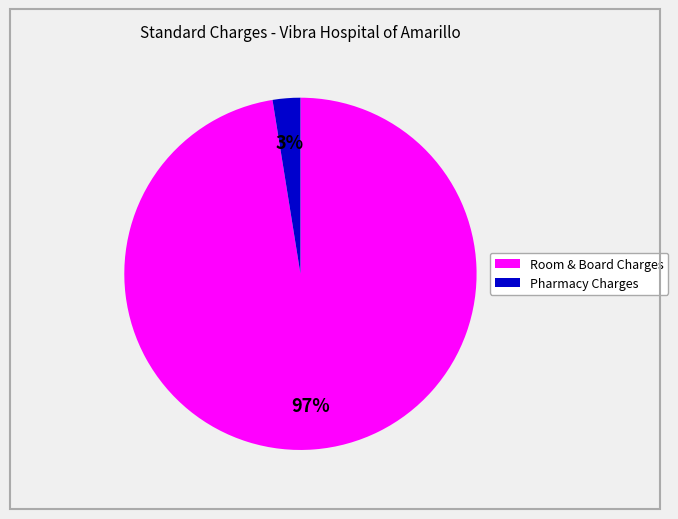

Does any single category account for the majority?

Yes